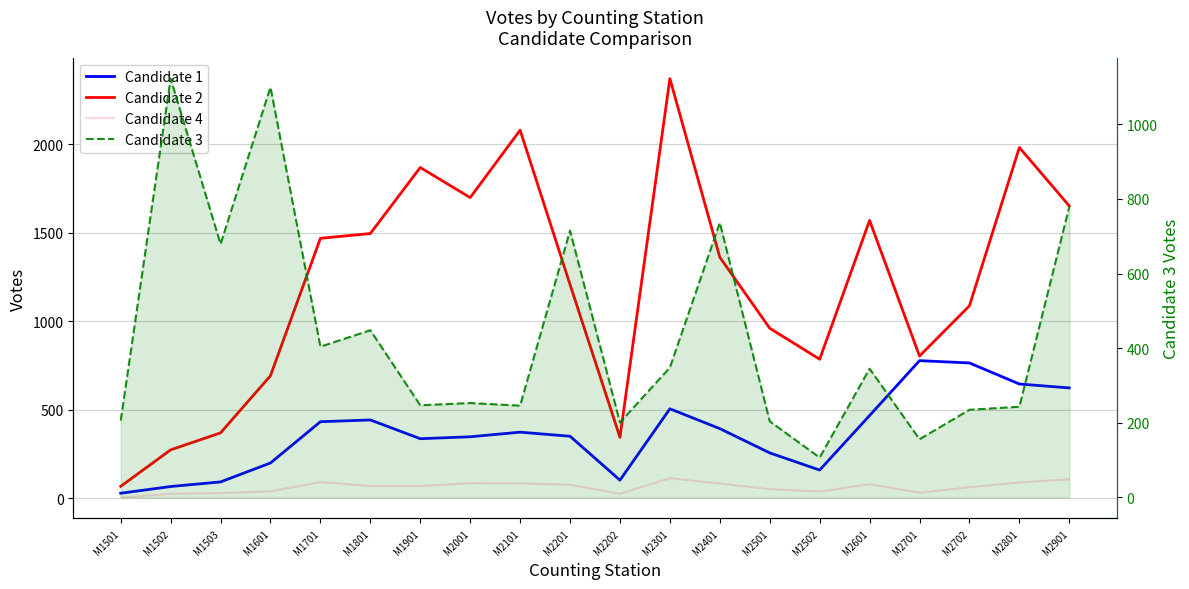

What is the difference between the highest and lowest values at M2601?

1490